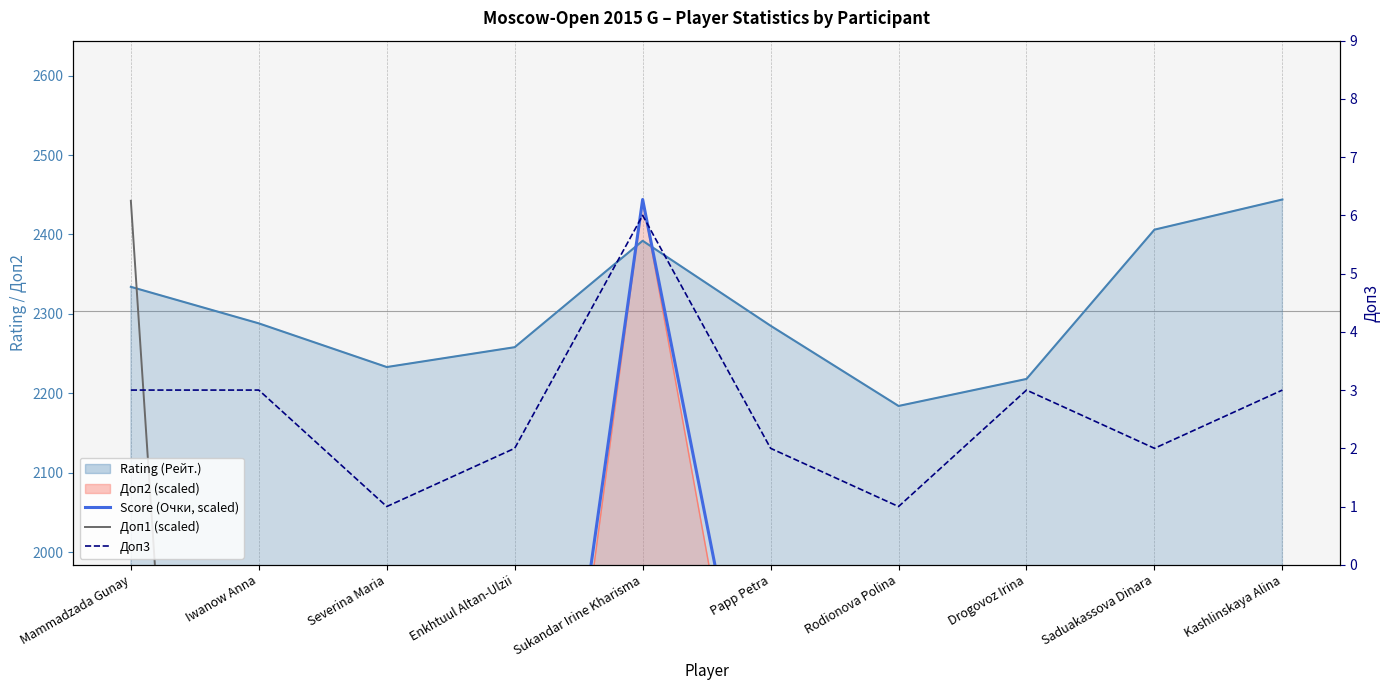

How many categories are shown in the chart?

10